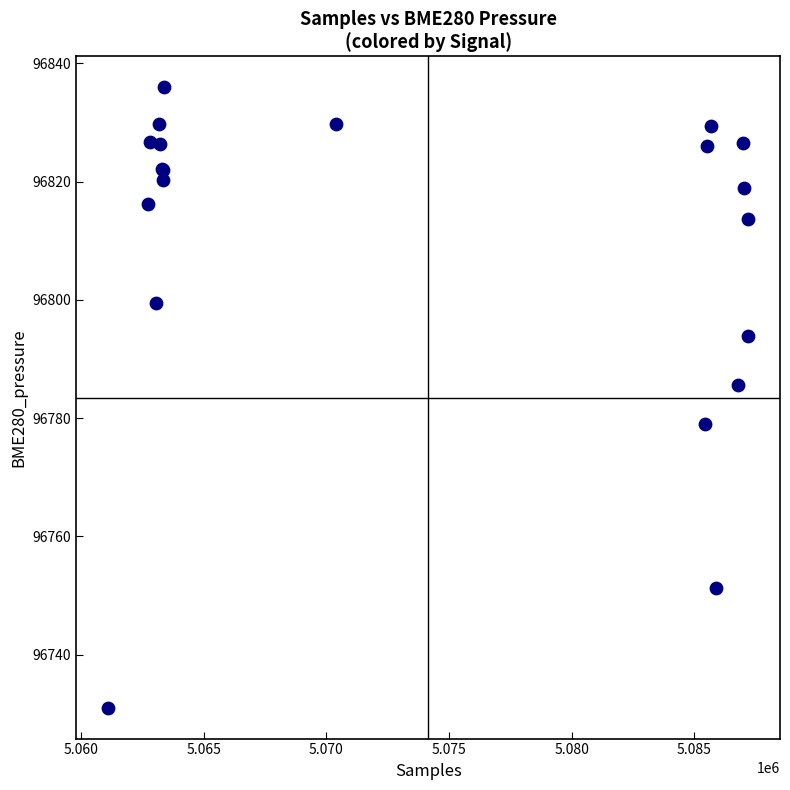

What Y value in the scatter plot is closest to 96783?

96785.7